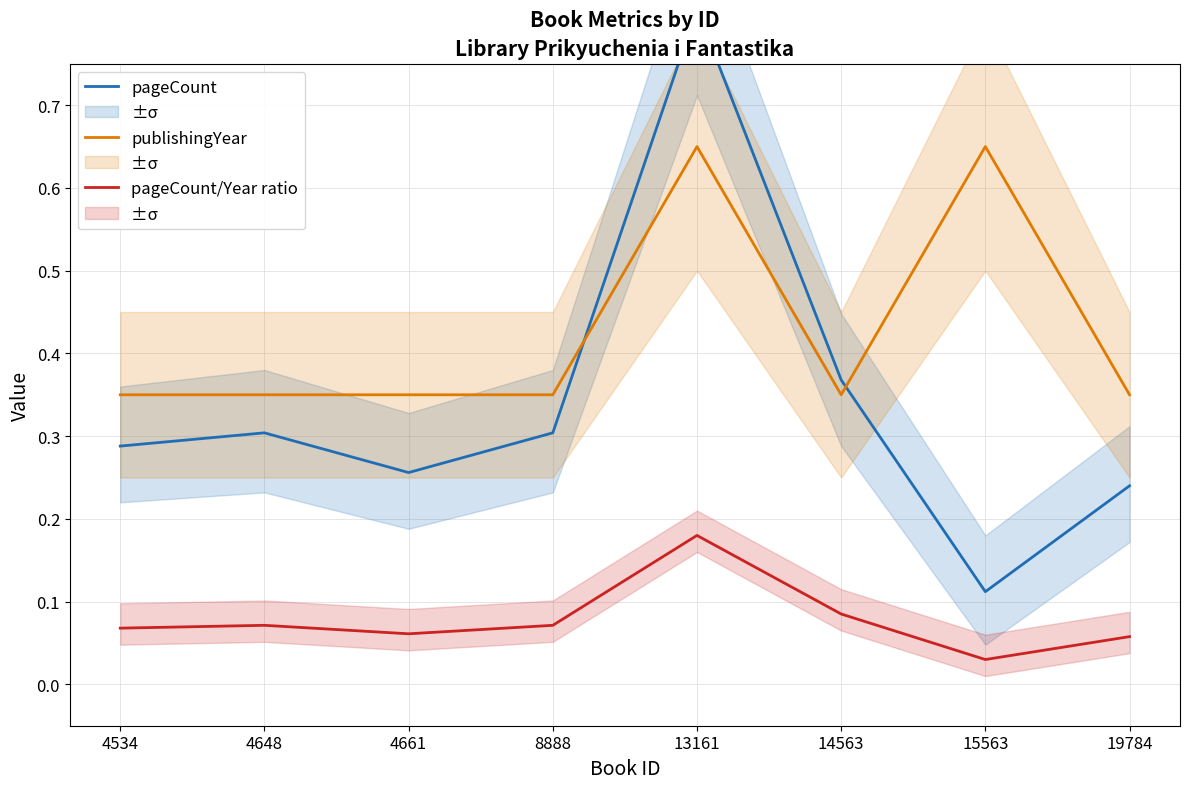

At how many categories does at least one series exceed 0?

8